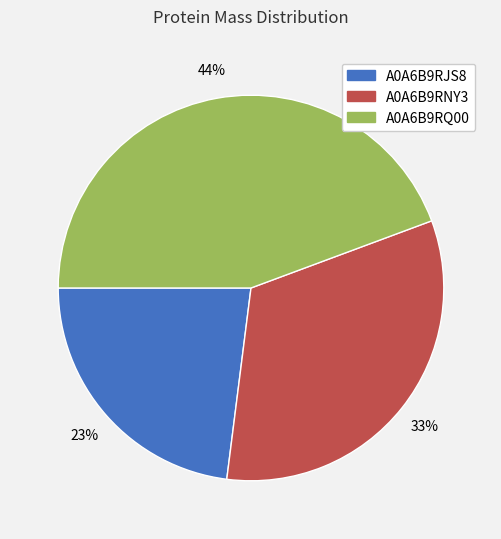

To the nearest percent, what is the difference between the largest and smallest slice percentages?

21%